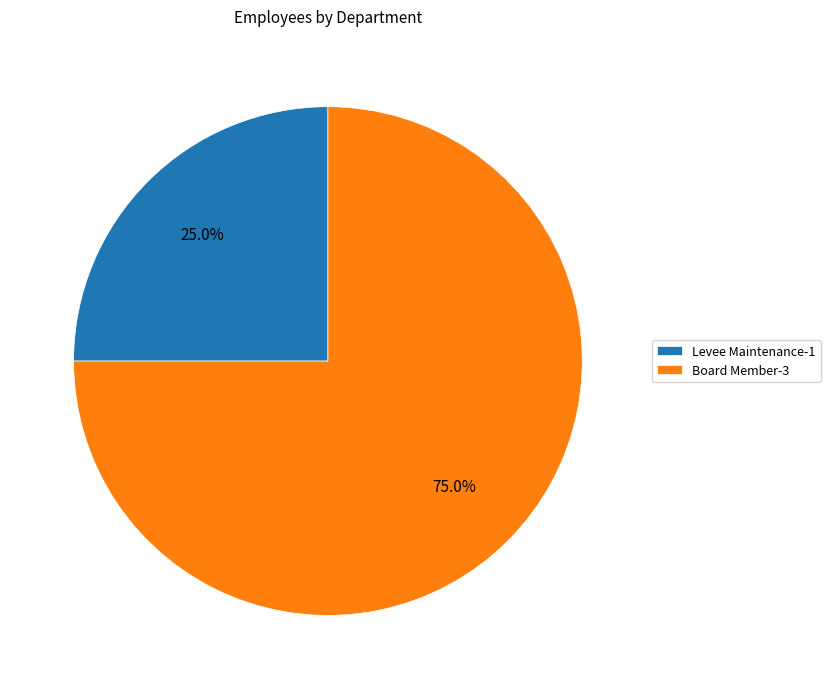

Between Board Member and Levee Maintenance, which is larger?

Board Member